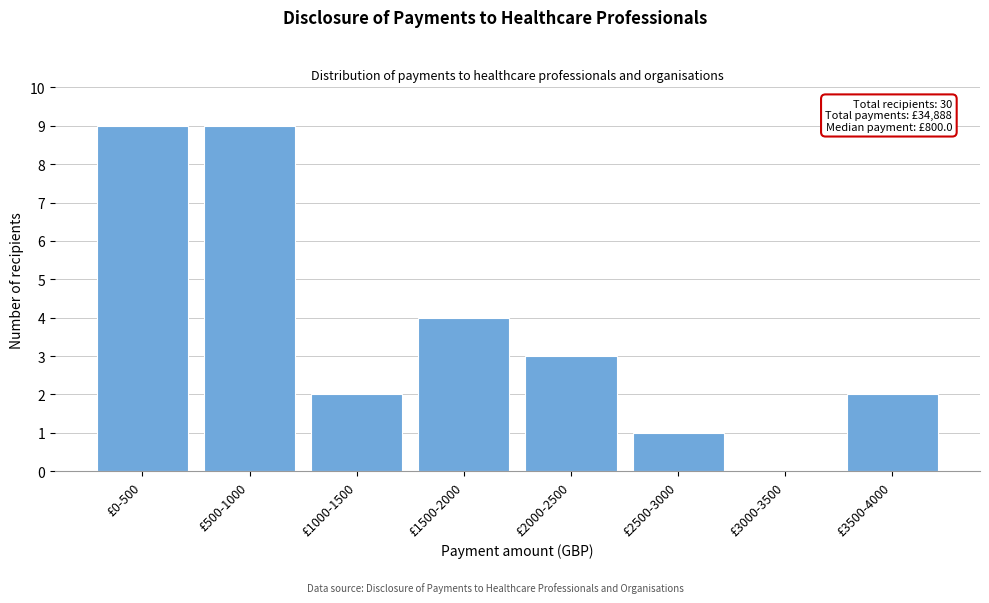

Reading left to right, what are all the values shown in this chart?

£0-500=9	£500-1000=9	£1000-1500=2	£1500-2000=4	£2000-2500=3	£2500-3000=1	£3000-3500=0	£3500-4000=2